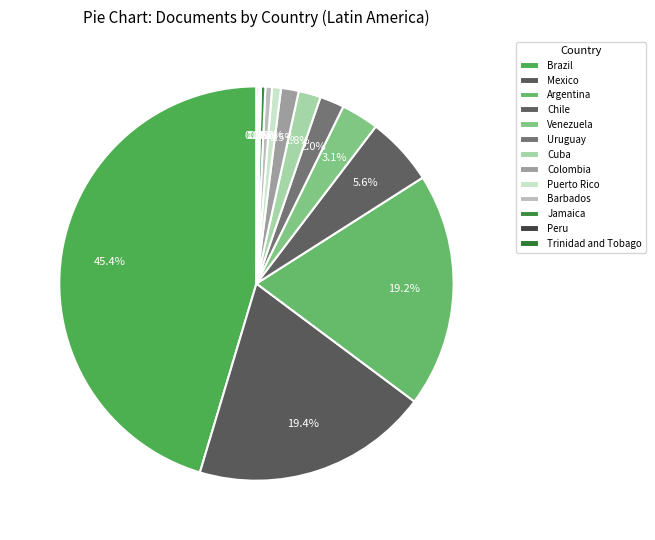

True or false: Peru accounts for 9% of the total.

False